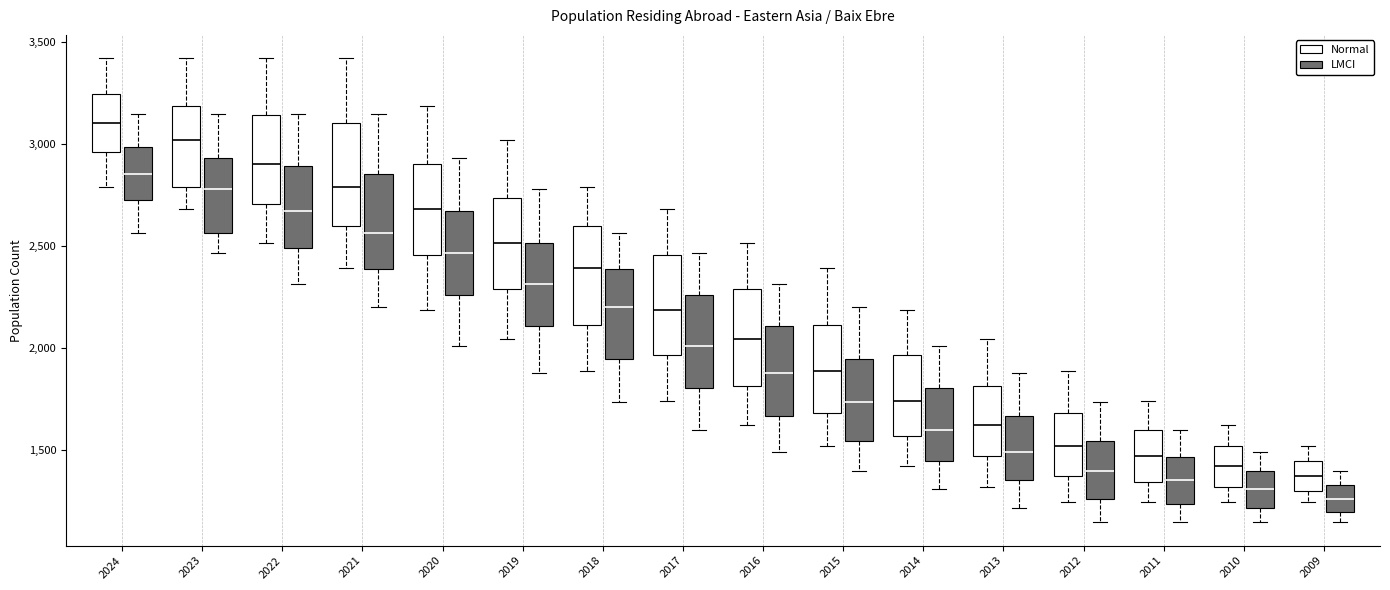

Where does the lower whisker of the box for 2019 (Normal) end on the y-axis? The values are not printed on the chart, so give them approximately, as read against the axis.

2050